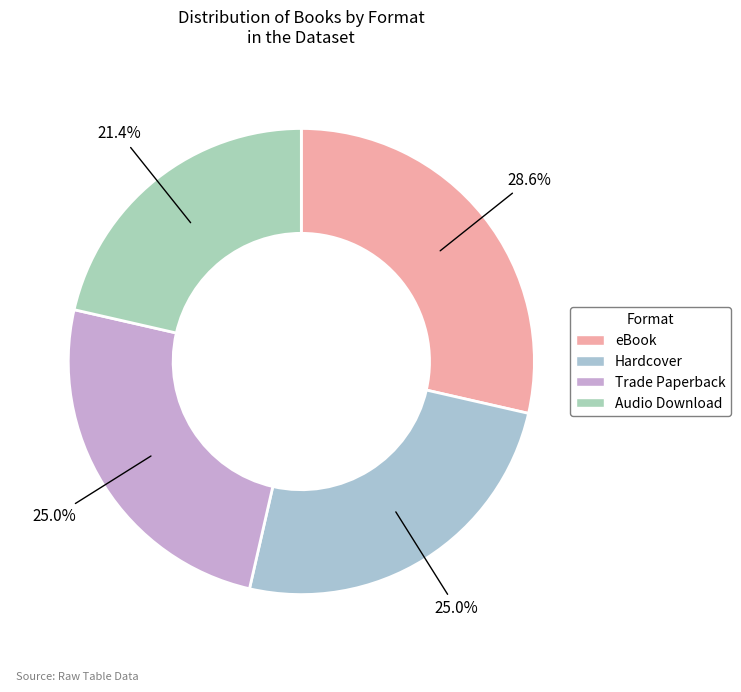

What portion of the pie excludes Audio Download?

78.6%